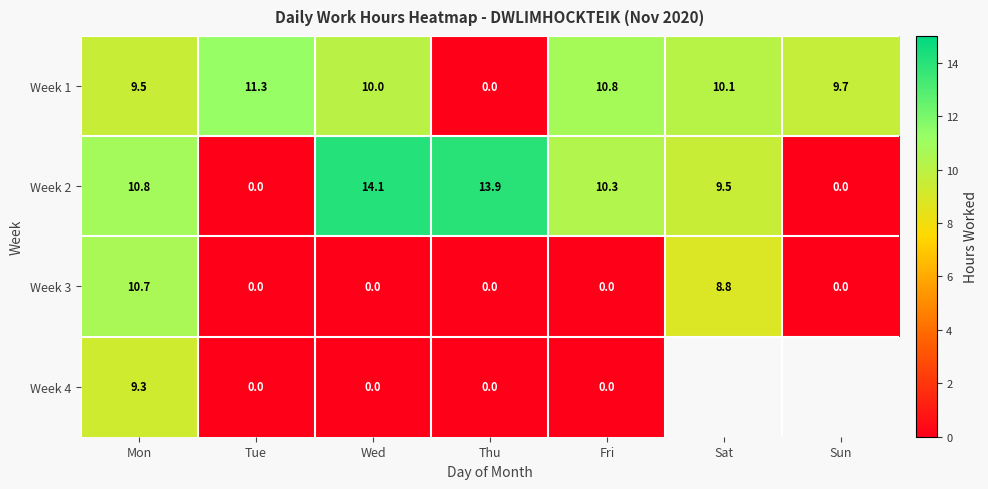

List the labels in order of Week 1 value, largest first.

Tue, Fri, Sat, Wed, Sun, Mon, Thu